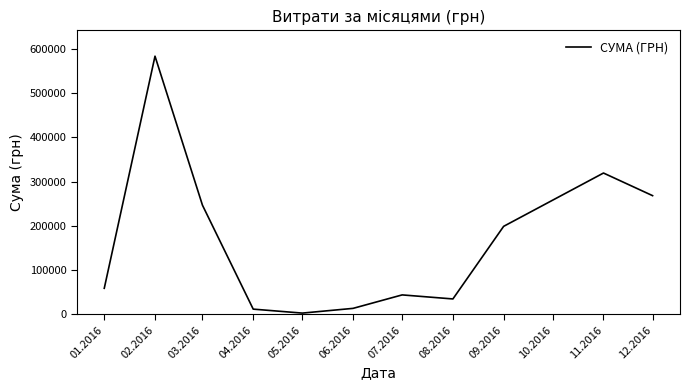

Between 01.2016 and 12.2016, which is larger?

12.2016